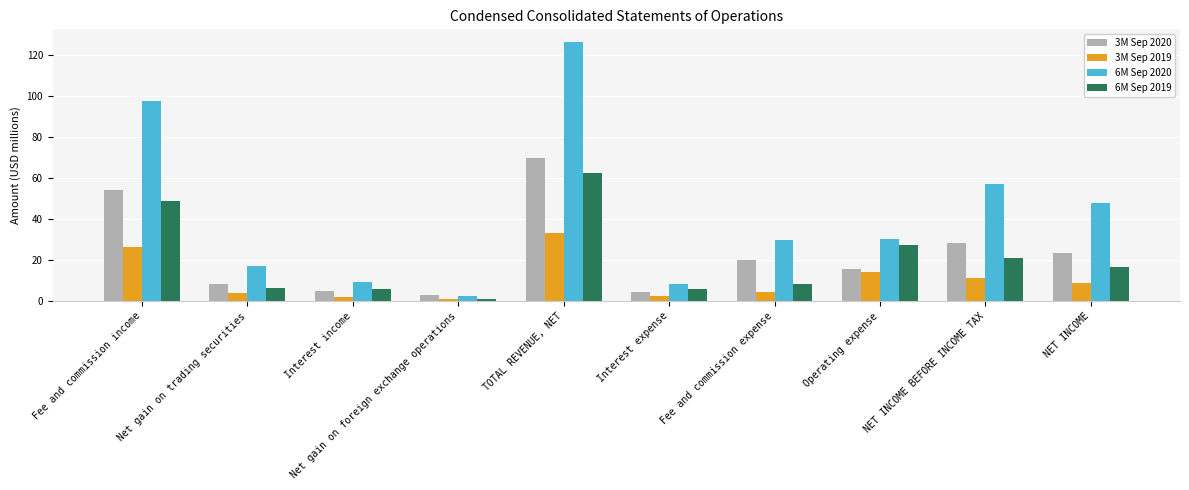

Where is 6M Sep 2020 nearest to the value 64?

NET INCOME BEFORE INCOME TAX